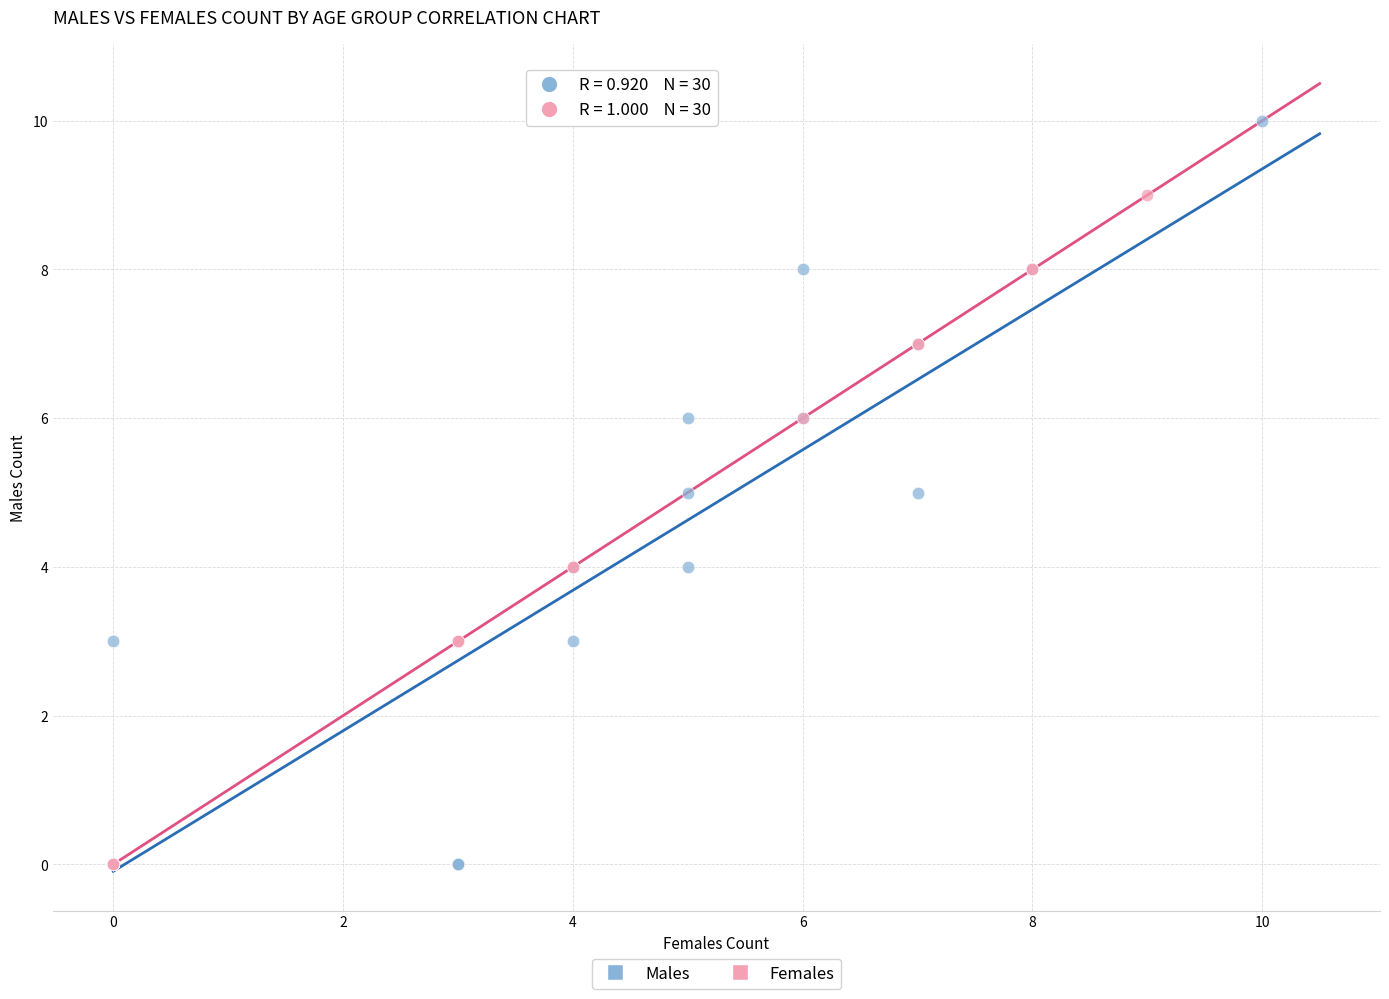

Which series has the largest Y range (max minus min)?

Males